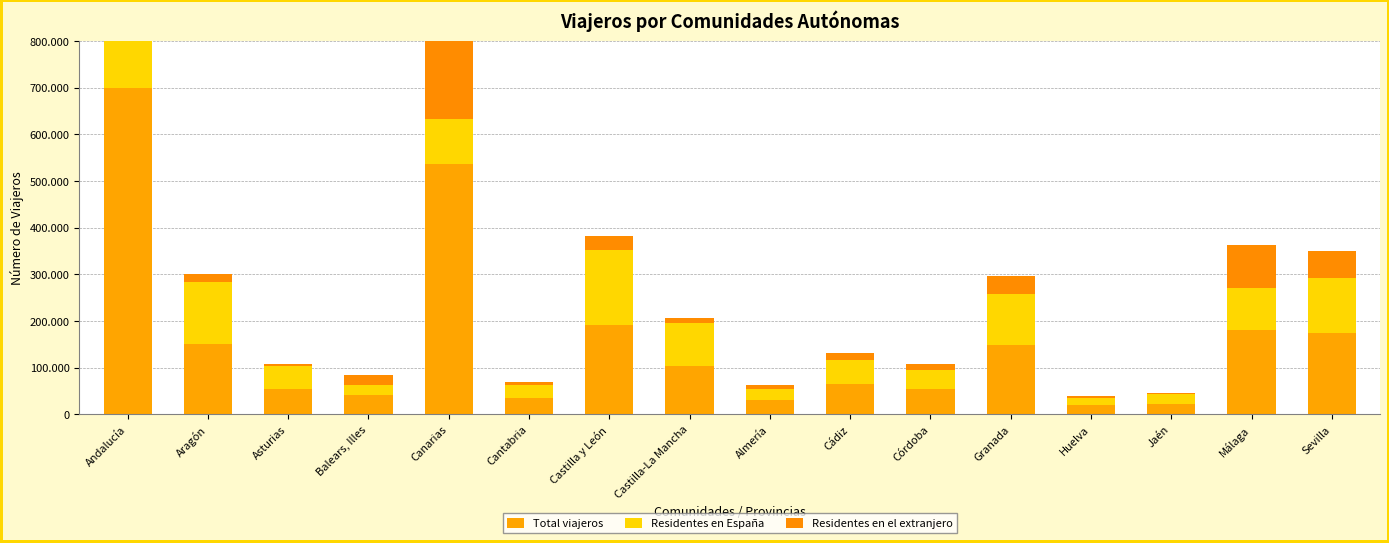

Which series has the widest spread of values?

Total viajeros